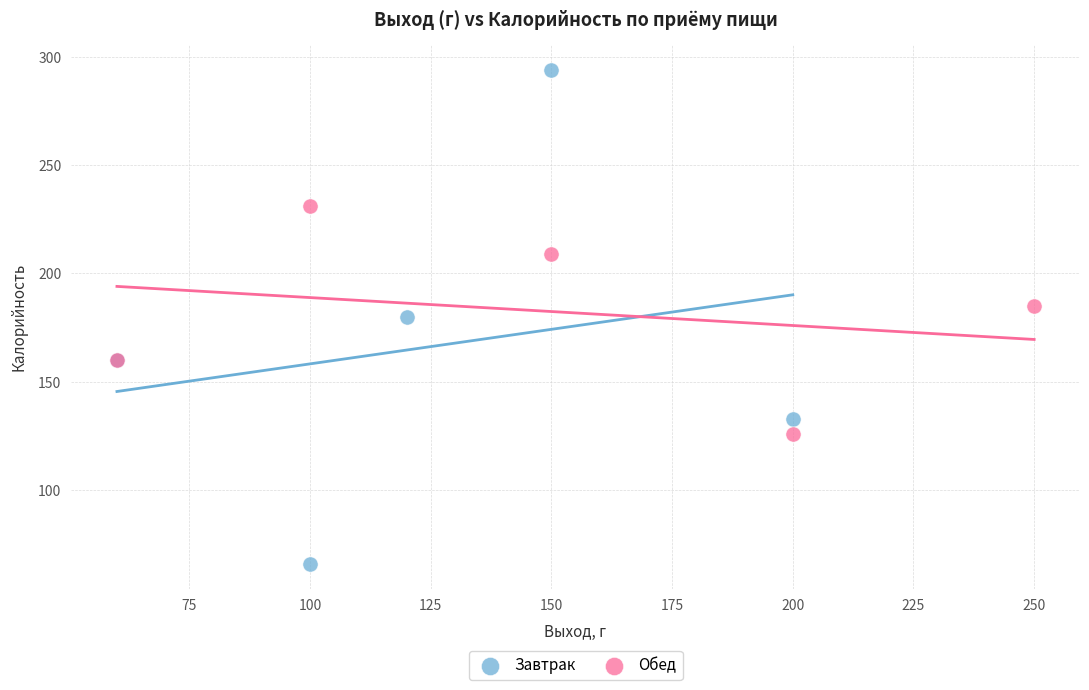

Which series contains the highest Y value?

Завтрак